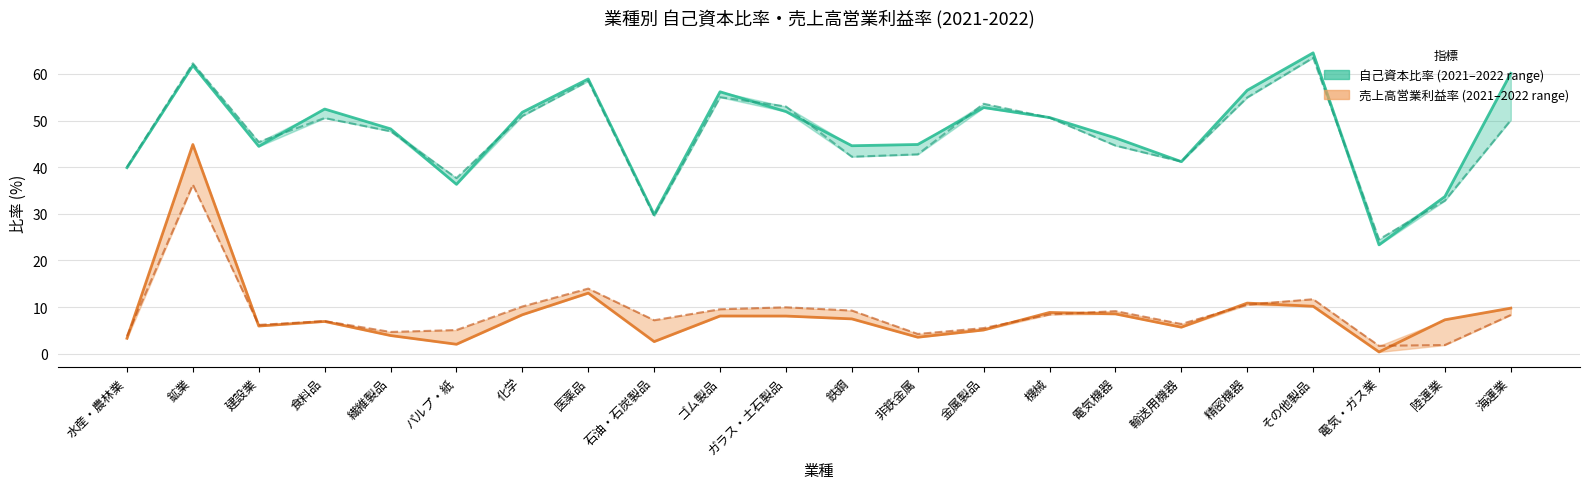

Read the 売上高営業利益率 2022 value at 鉄鋼.

7.5